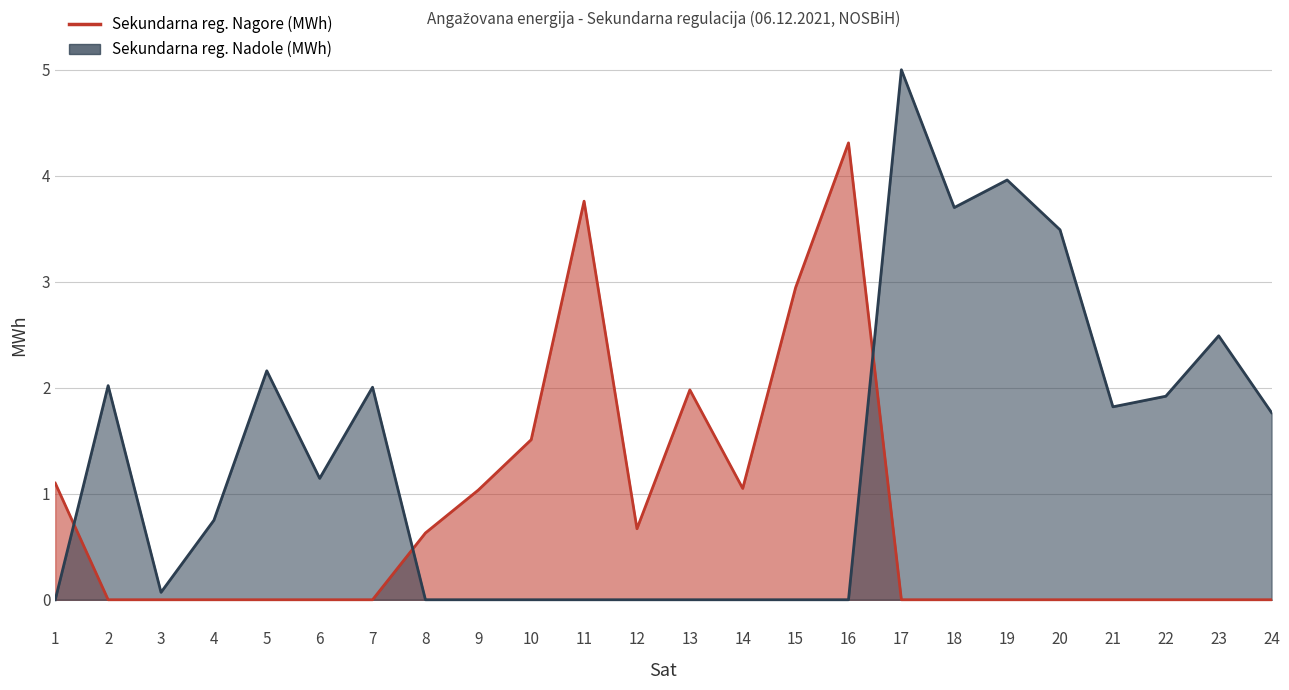

Is it true that Sekundarna reg. Nadole (MWh) line equals 1.6 at 11?

False